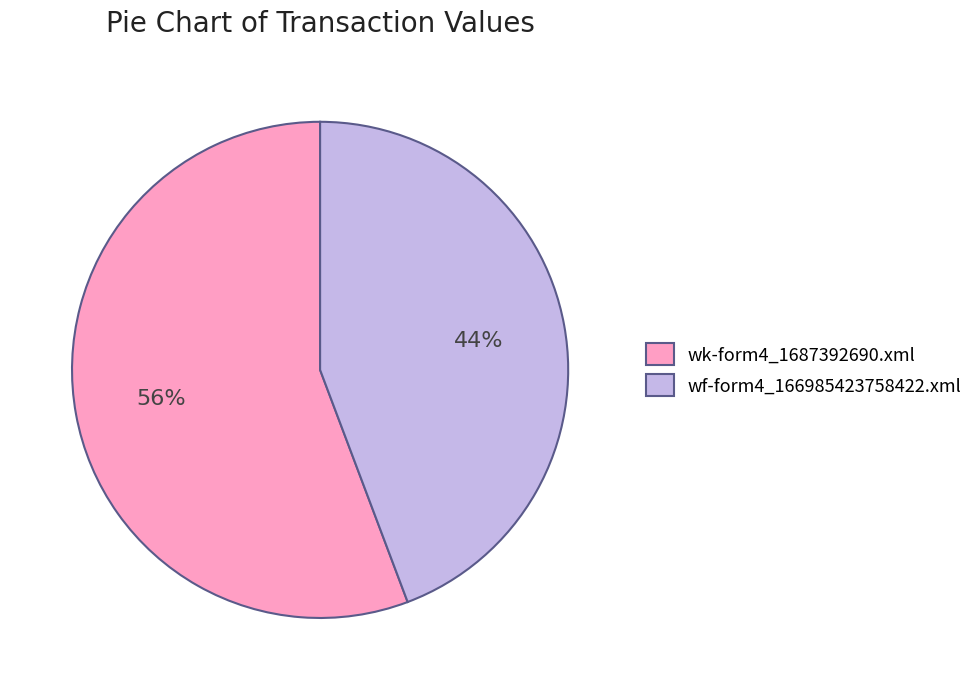

How many slices are in this pie chart?

2